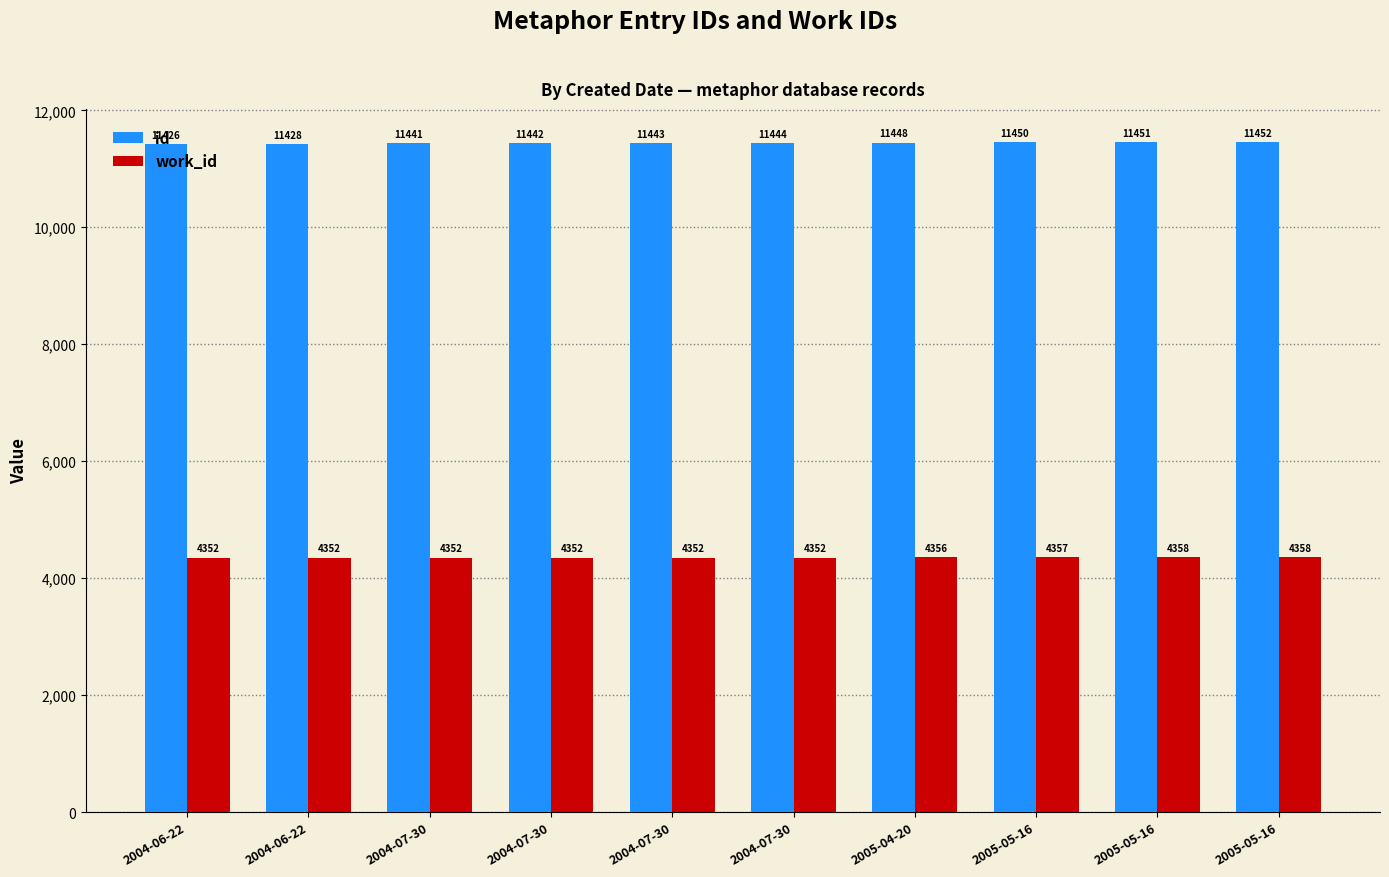

Which category has the highest value across all series?

2005-05-16